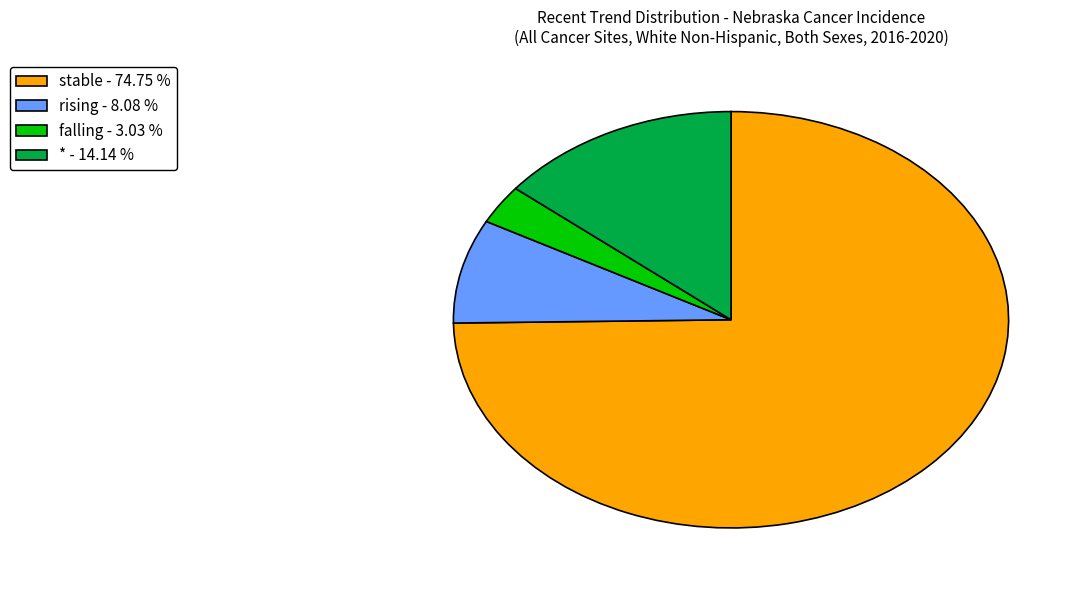

The rising slice represents 8% of the pie. True or false?

True